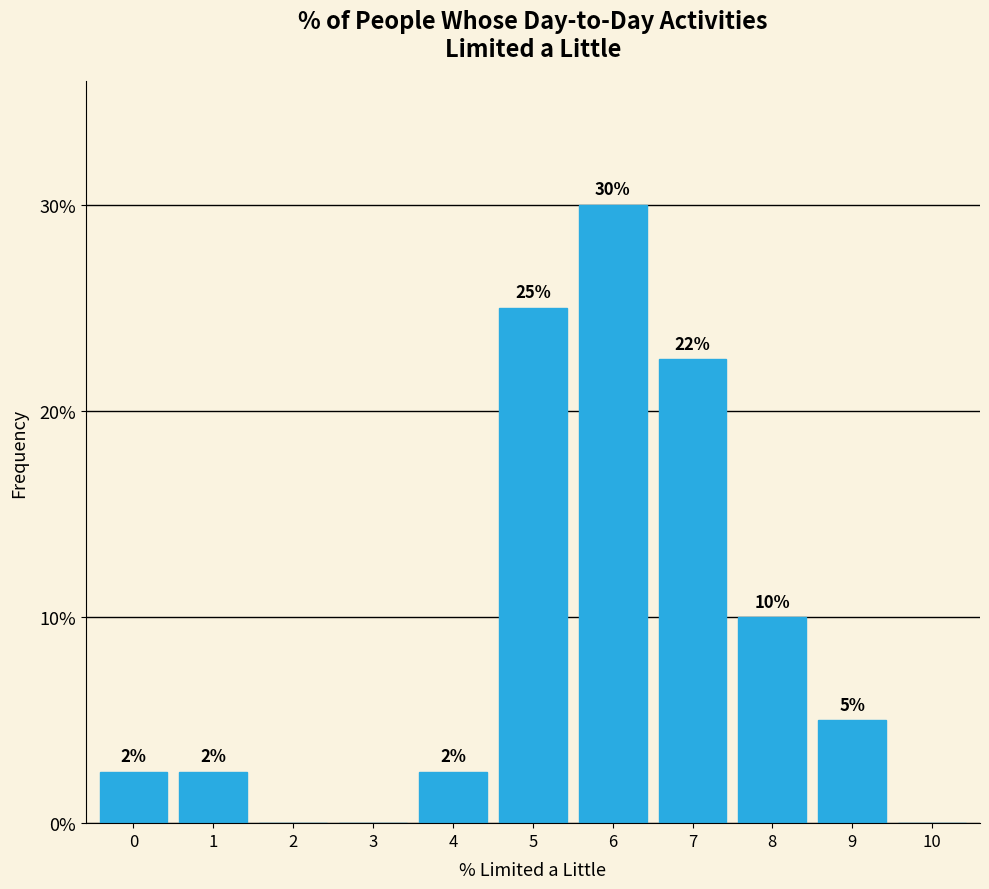

Which has a higher value, 0 or 8?

8